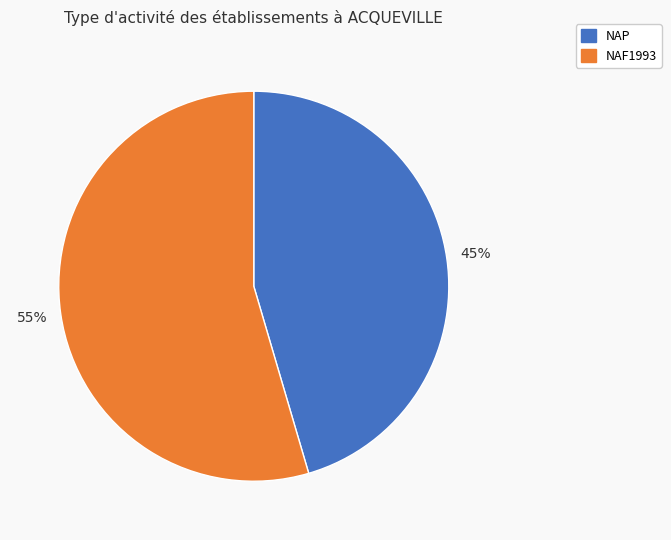

The NAF1993 slice represents 48% of the pie. True or false?

False